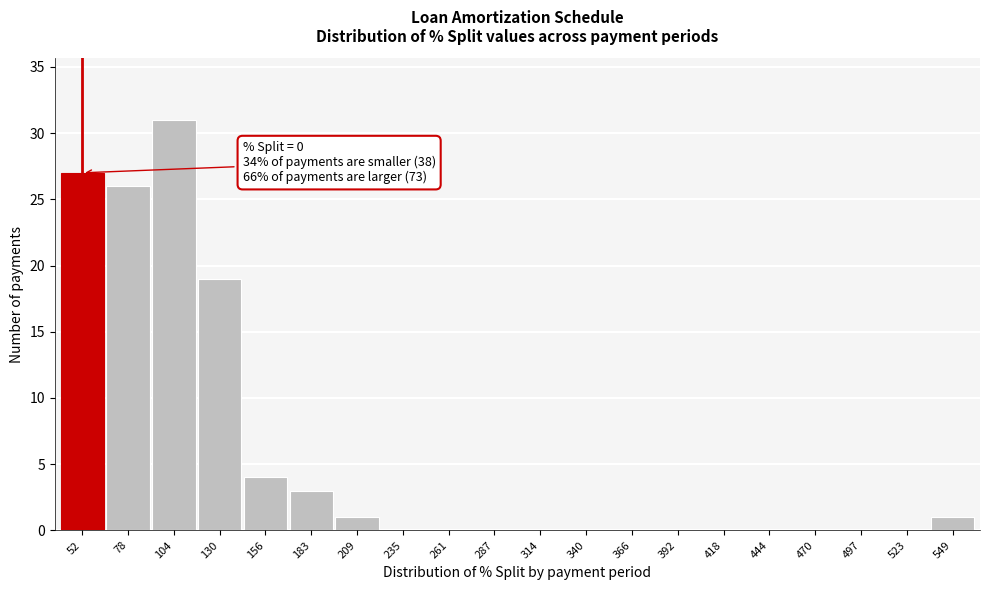

Reading left to right, extract all data points from this chart.

52=27	78=26	104=31	130=19	156=4	183=3	209=1	235=0	261=0	287=0	314=0	340=0	366=0	392=0	418=0	444=0	470=0	497=0	523=0	549=1